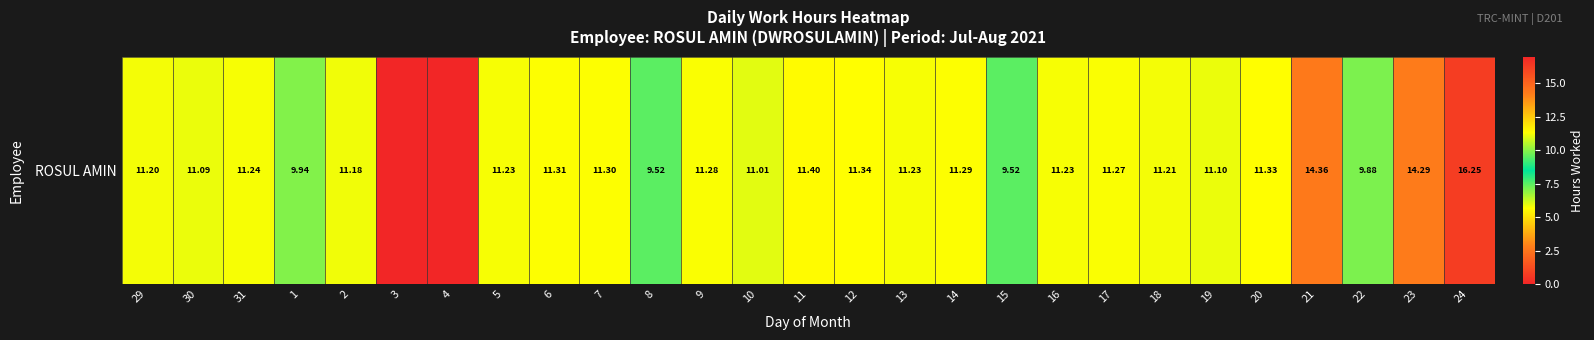

What is the difference between the second highest and minimum values?

14.4